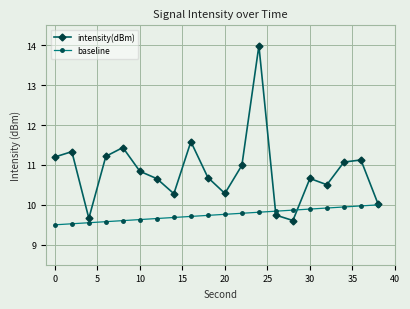

Rank the series by their average value, from lowest to highest.

baseline, intensity(dBm)